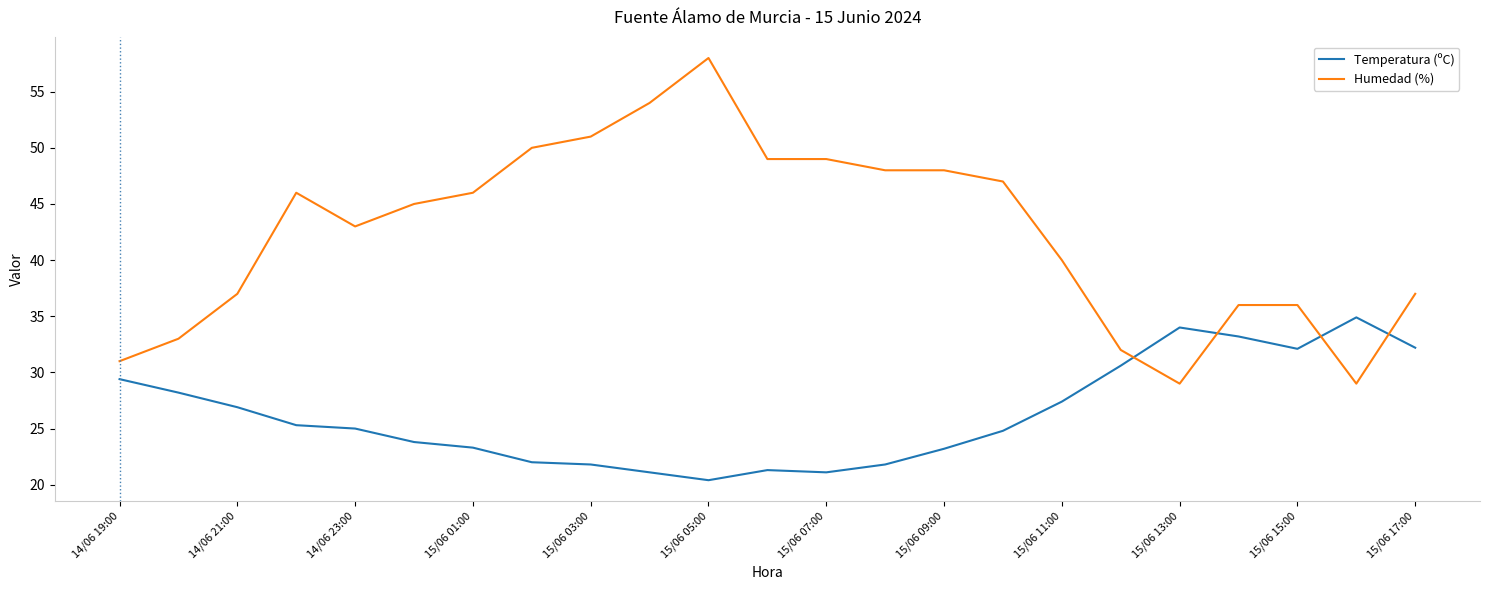

Which series ends up on top after the final intersection of Humedad (%) and Temperatura (ºC)?

Humedad (%)